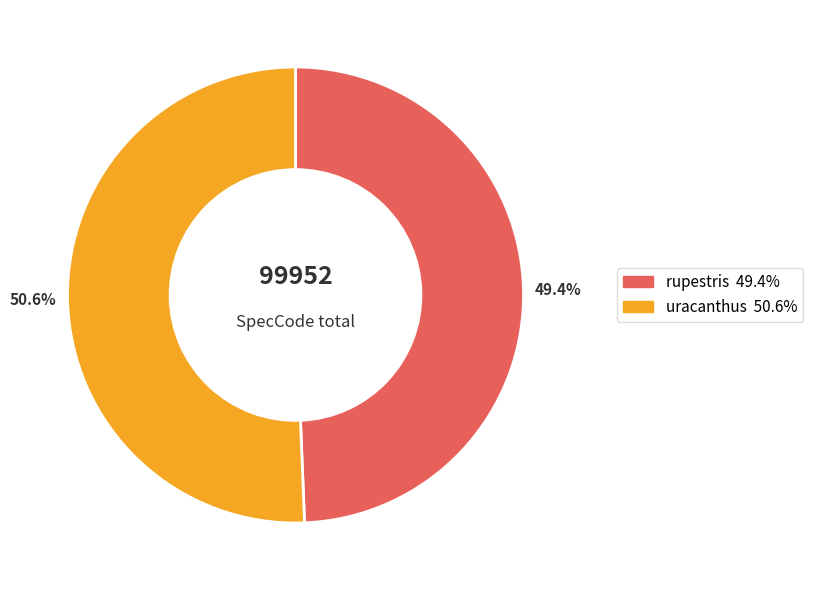

Between uracanthus and rupestris, which is larger?

uracanthus